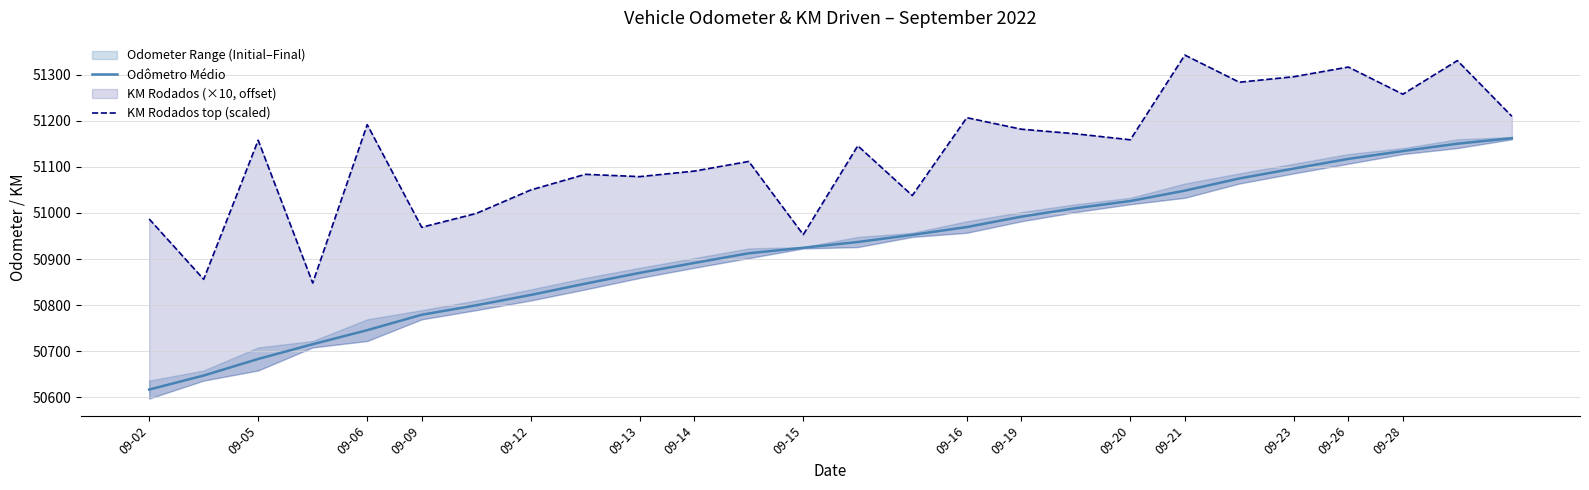

How many lines are shown in the chart?

2